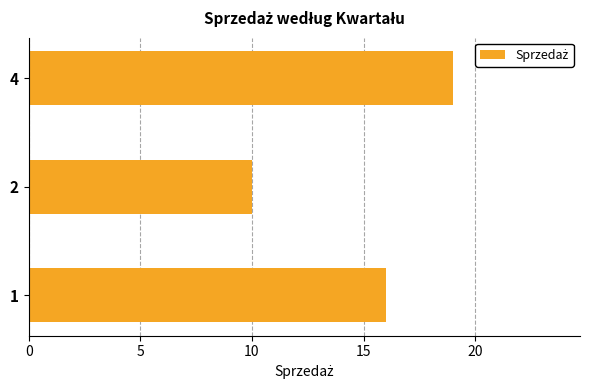

What is the minimum value shown in the chart?

10